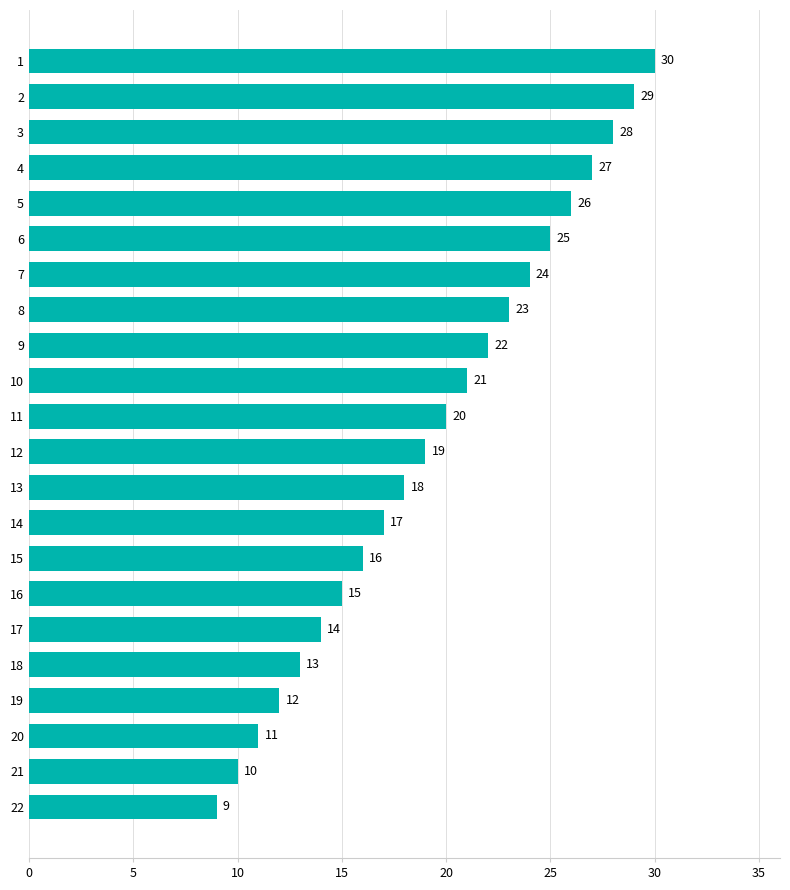

How many distinct data groups are displayed?

1